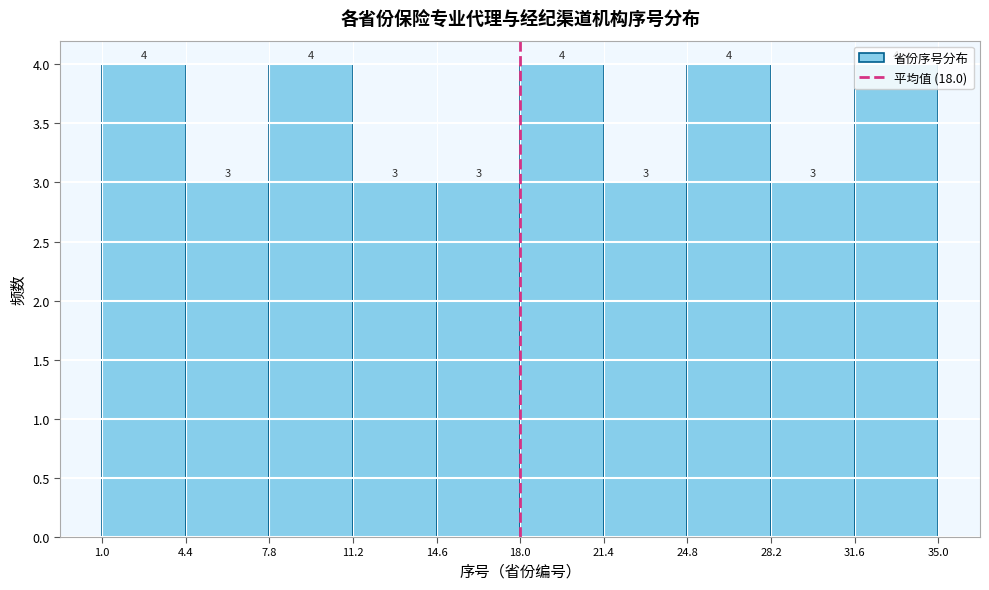

Reading left to right, list every bar in this chart as the range it spans on the x-axis followed by its height.

1.0 to 4.4: 4
4.4 to 7.8: 3
7.8 to 11.2: 4
11.2 to 14.6: 3
14.6 to 18.0: 3
18.0 to 21.4: 4
21.4 to 24.8: 3
24.8 to 28.2: 4
28.2 to 31.6: 3
31.6 to 35.0: 4